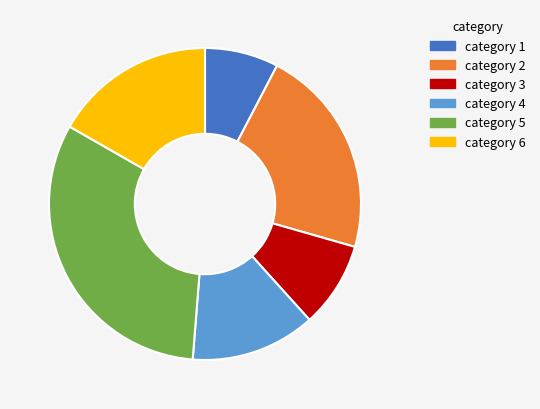

Combined, do category 3 and category 4 account for over 50%?

No